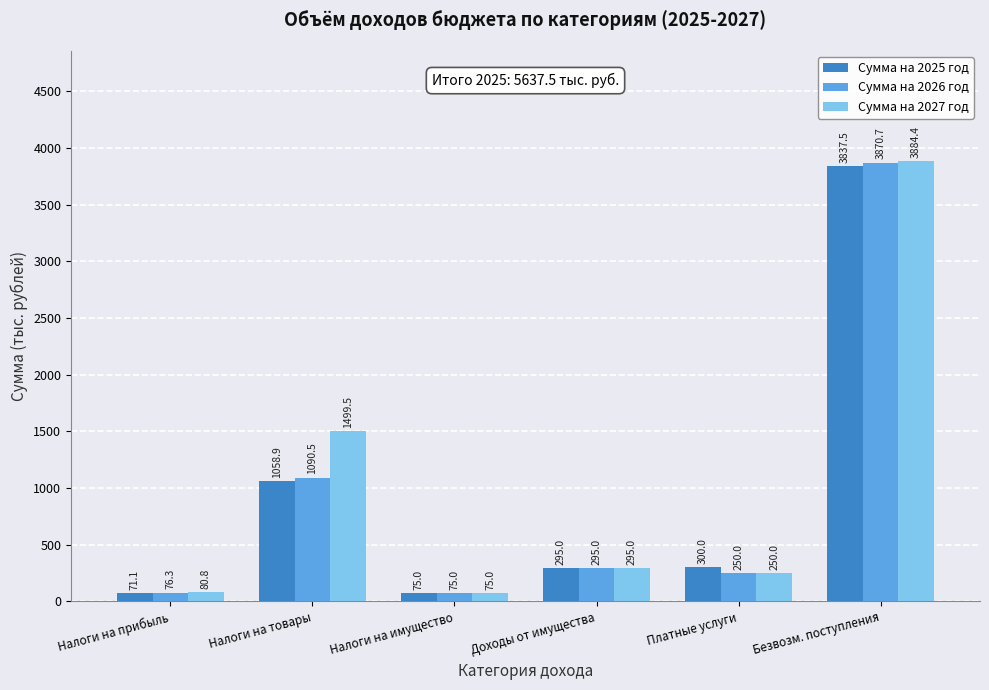

Where does the Сумма на 2026 год series first go above 295?

Налоги на товары